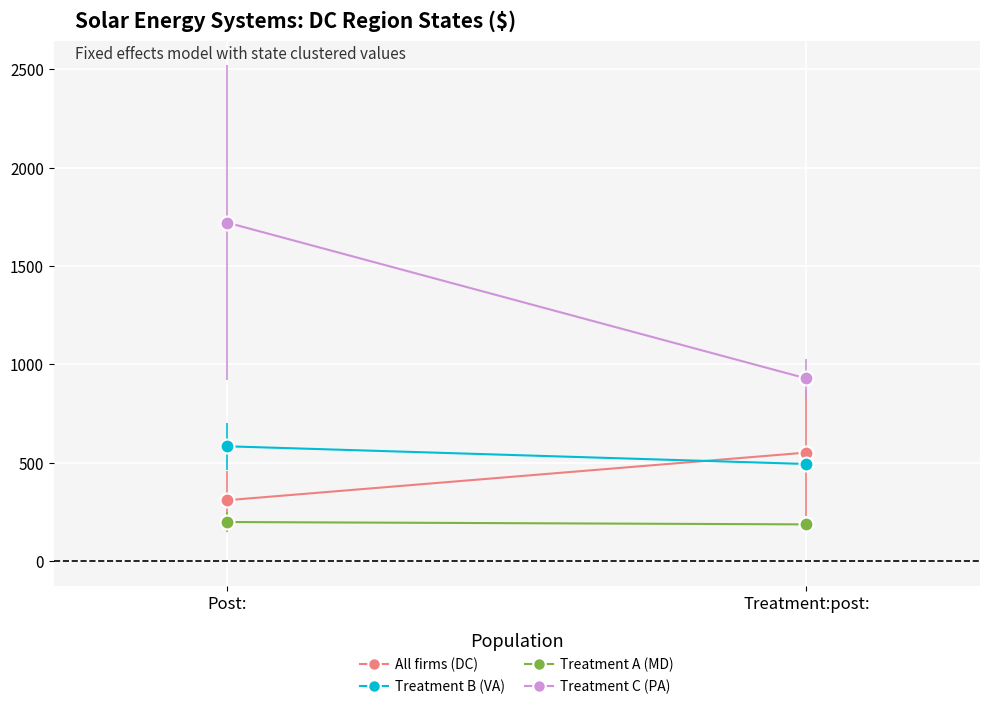

What is the average value of the All firms series?

431